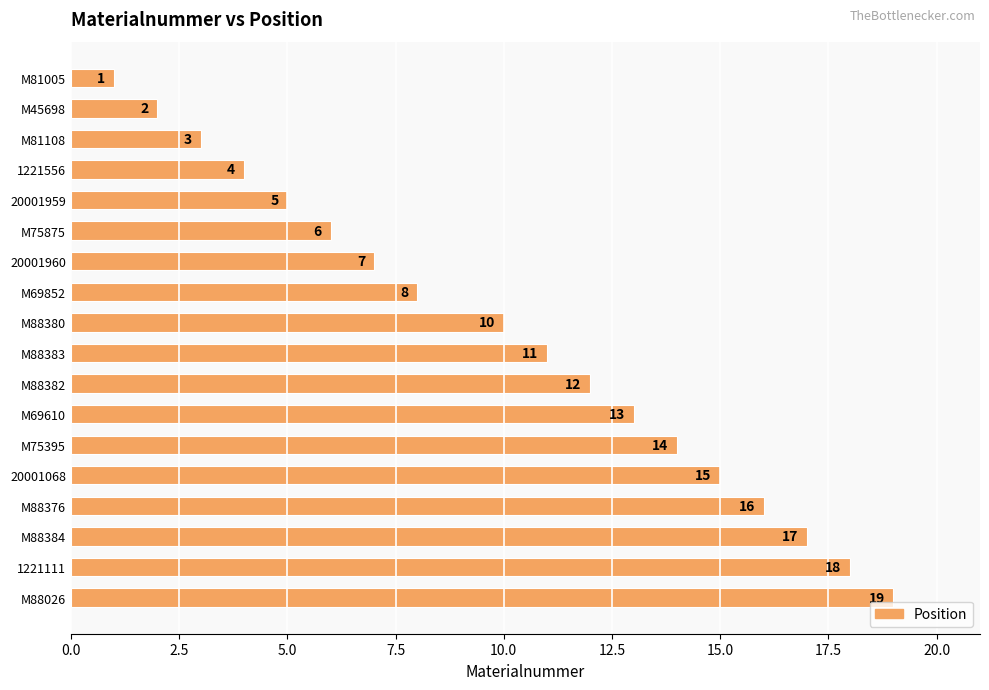

Which has a higher value, M69852 or M88376?

M88376